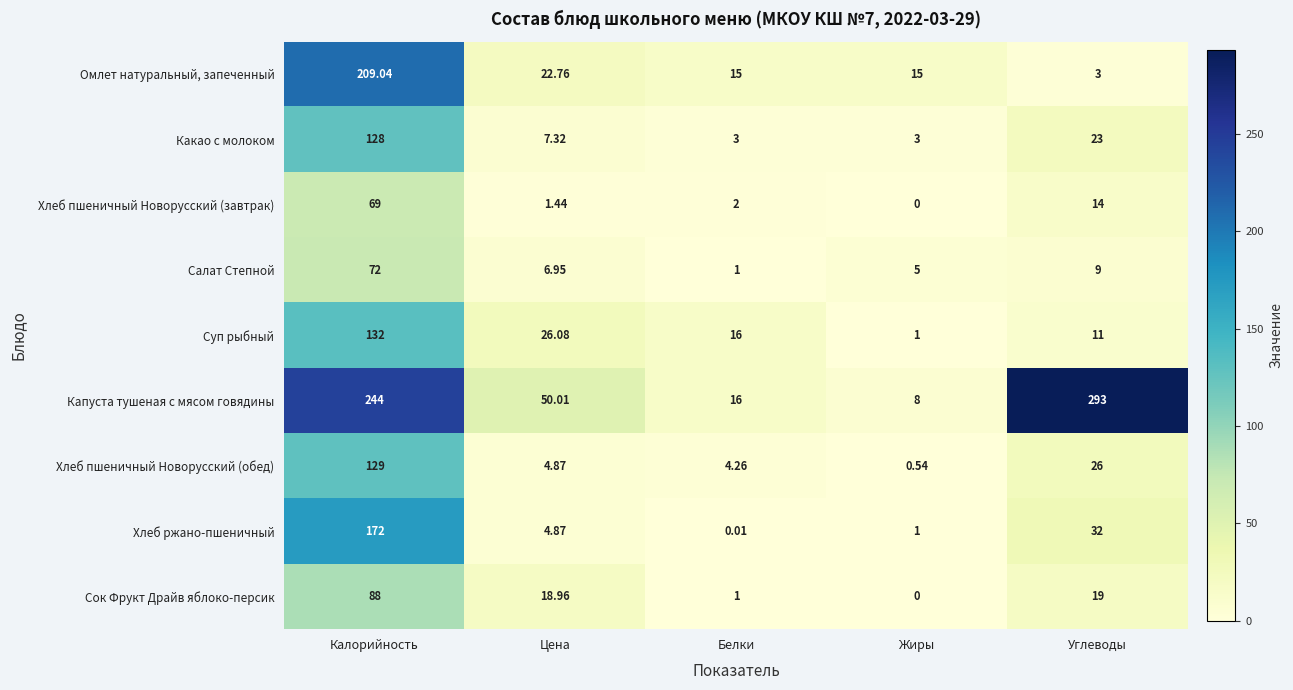

Which series has the largest total across all categories?

Капуста тушеная с мясом говядины